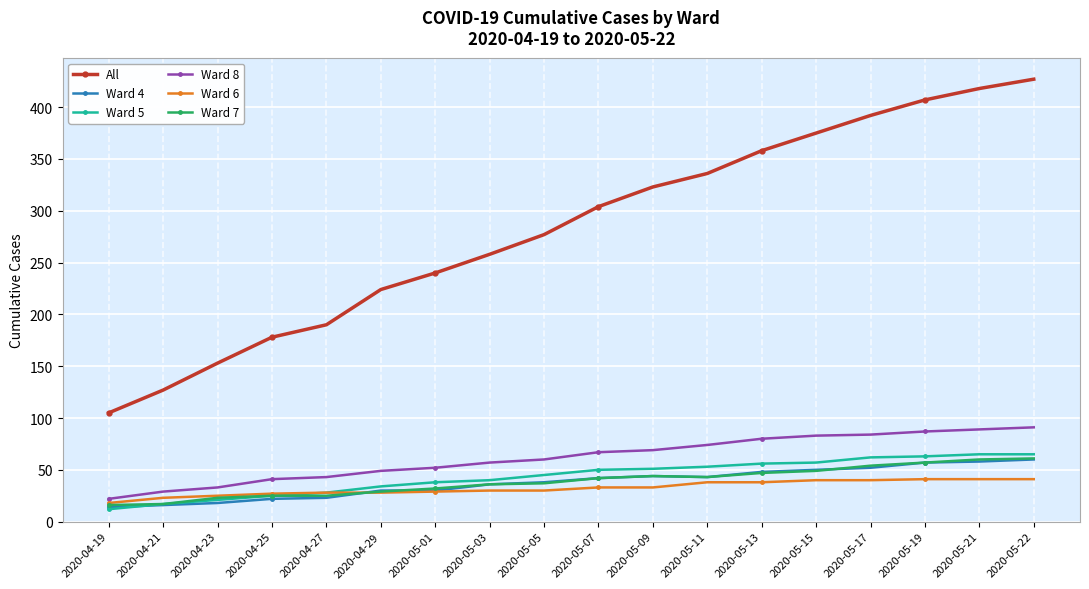

Which label corresponds to the largest value in the chart?

2020-05-22